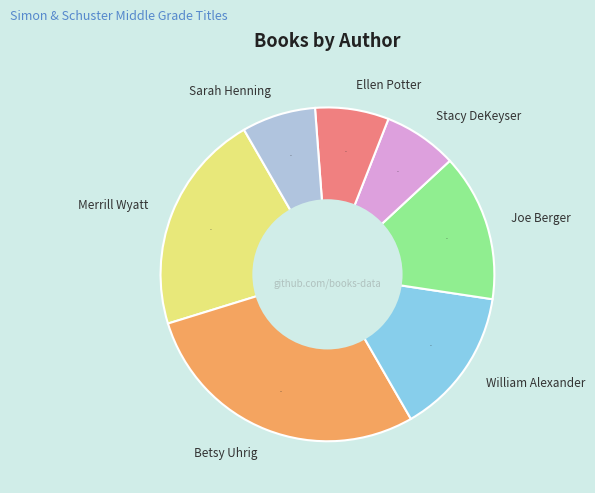

Combined, do William Alexander and Betsy Uhrig account for over 50%?

No